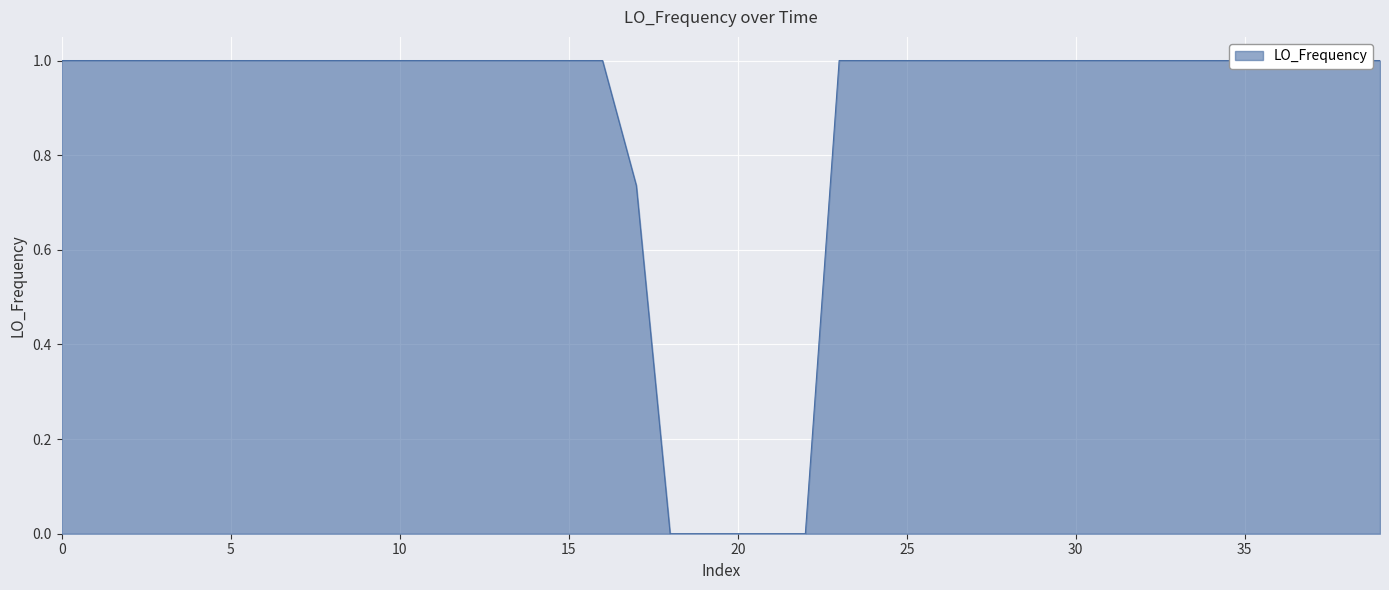

What is the difference between the maximum and minimum values?

1.0